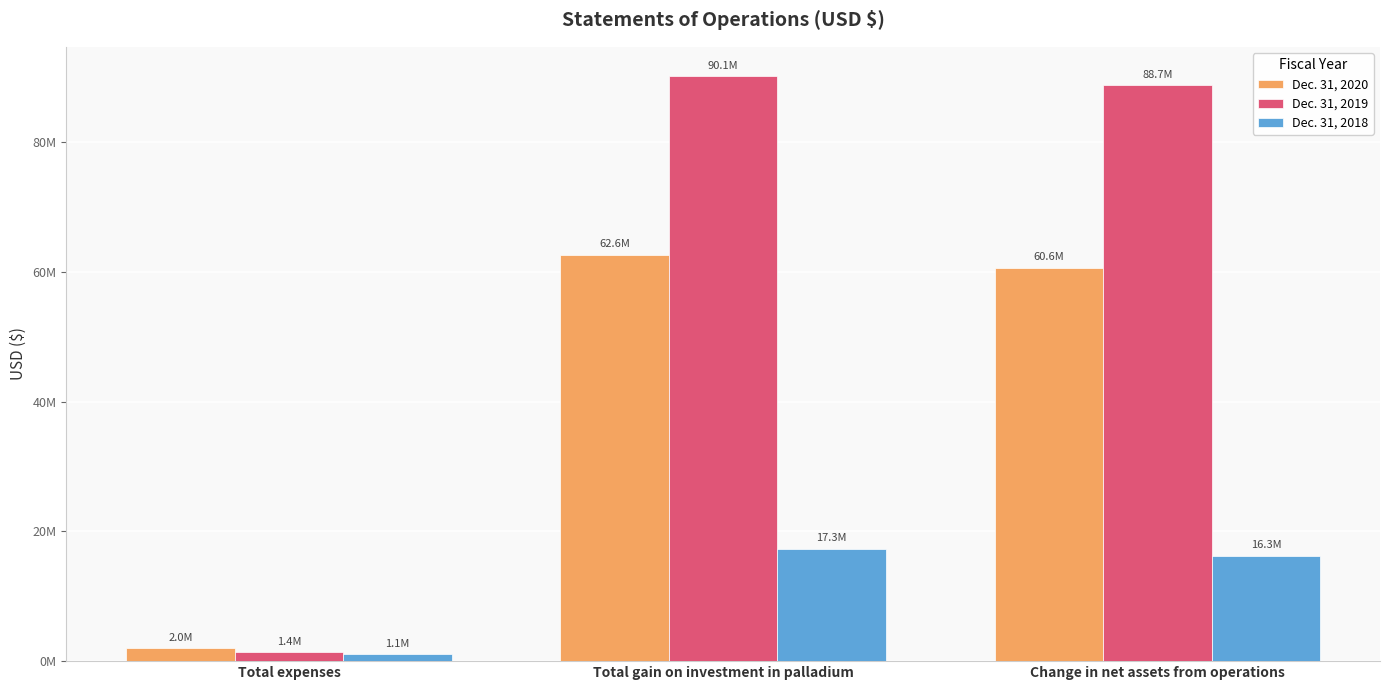

At which category is the sum across all series the highest?

Total gain on investment in palladium